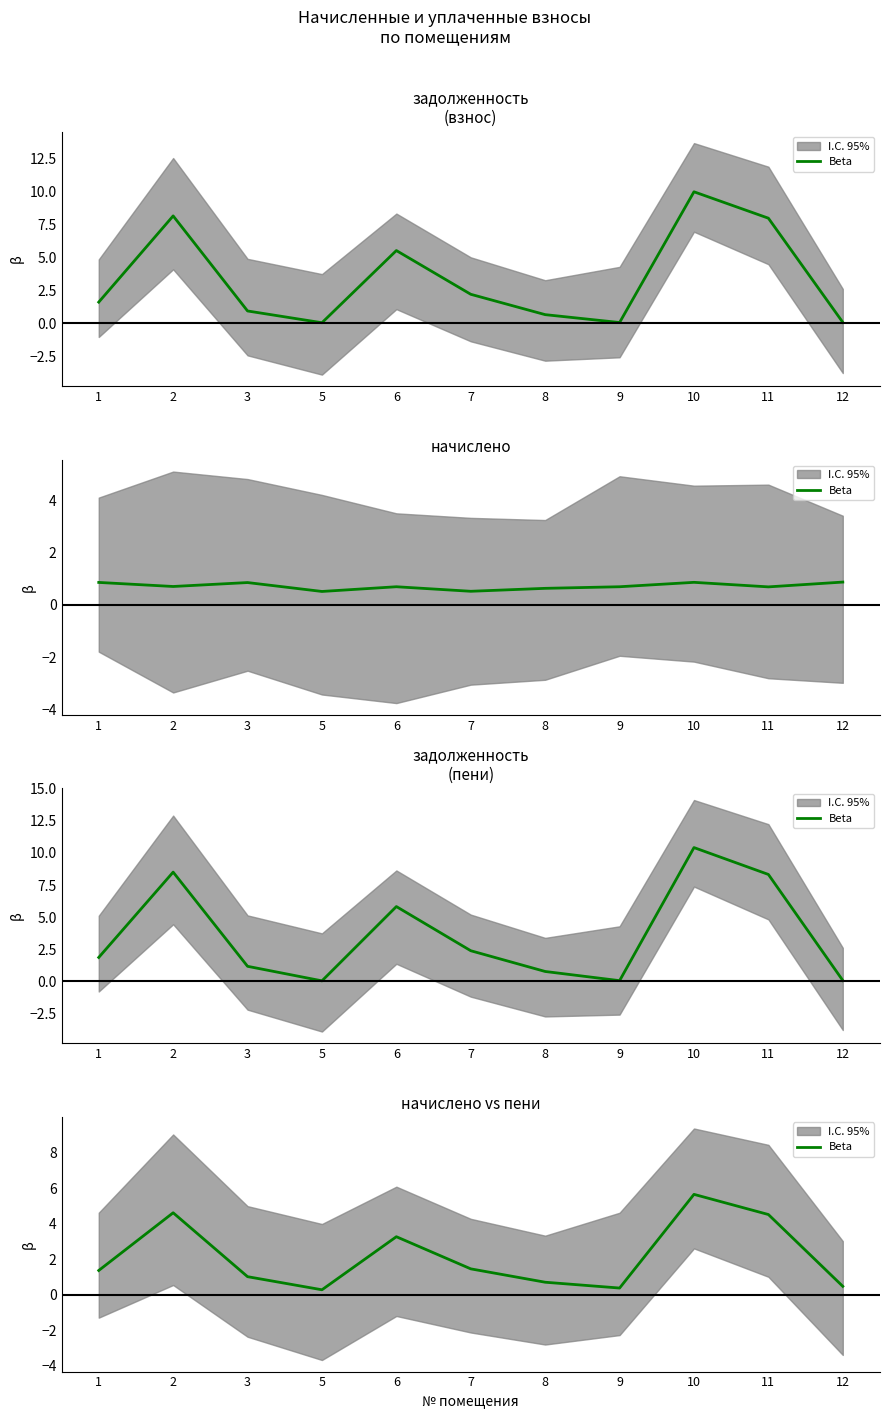

Rank the categories by value from lowest to highest.

5, 9, 12, 8, 3, 1, 7, 6, 11, 2, 10